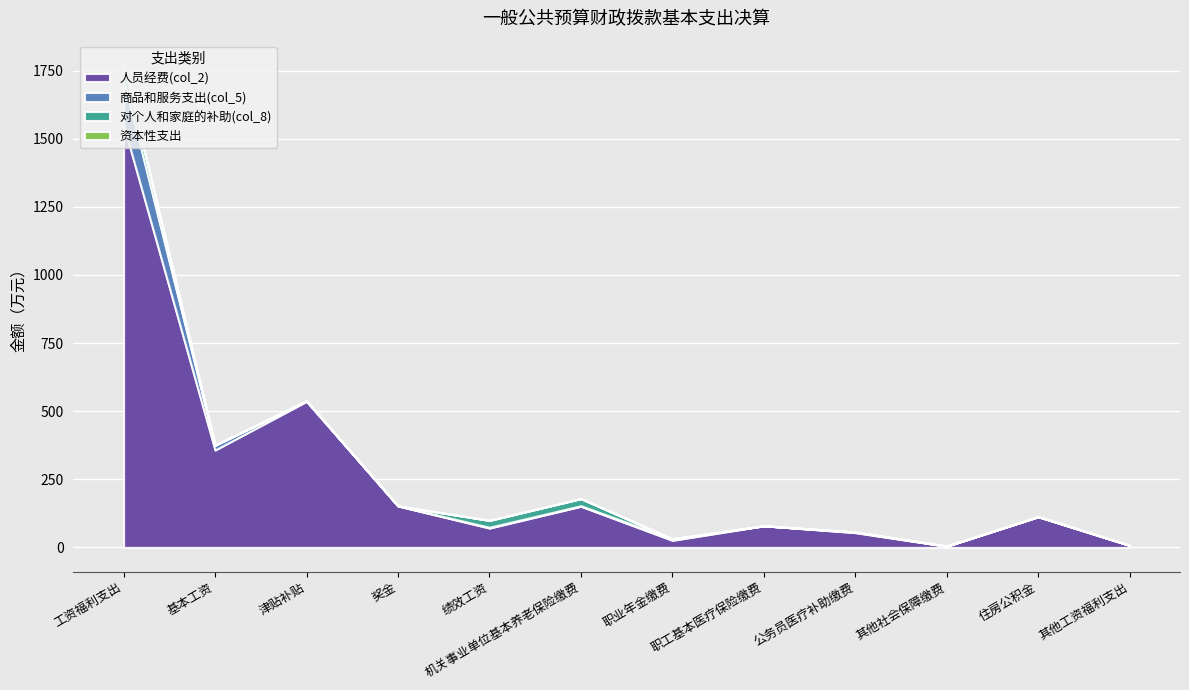

At which category is the sum across all series the highest?

工资福利支出